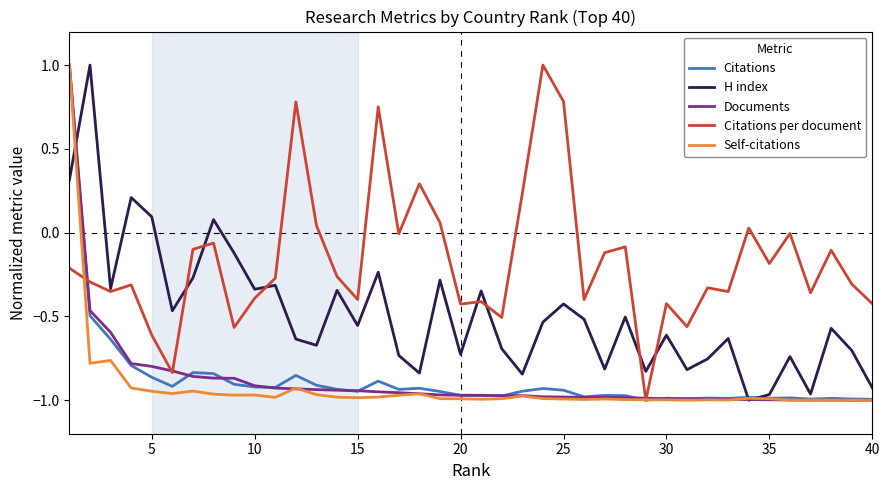

Does the chart have visible grid lines?

No